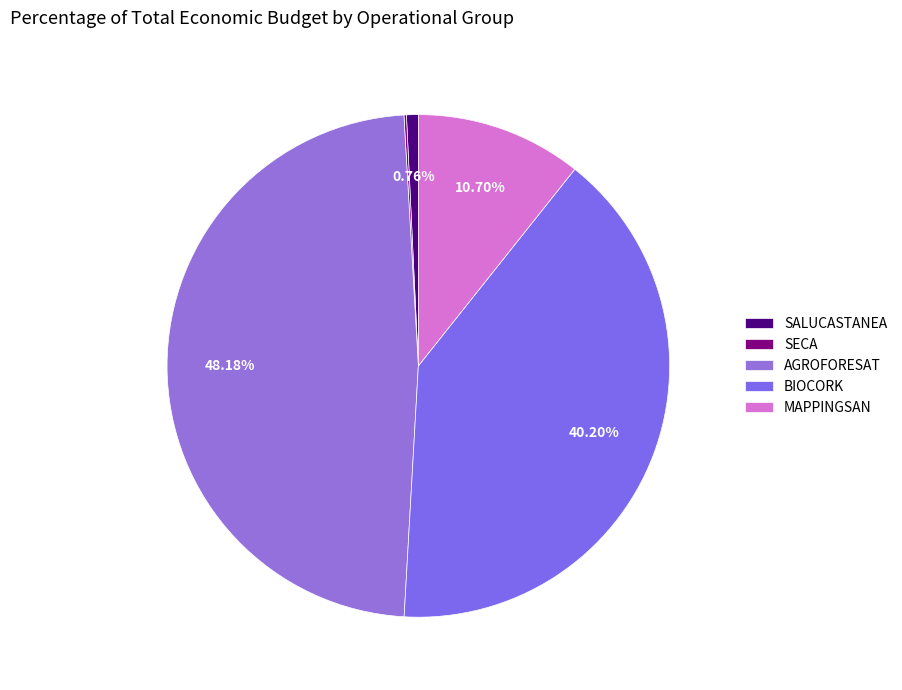

What percentage is the SALUCASTANEA slice, to the nearest percent?

1%